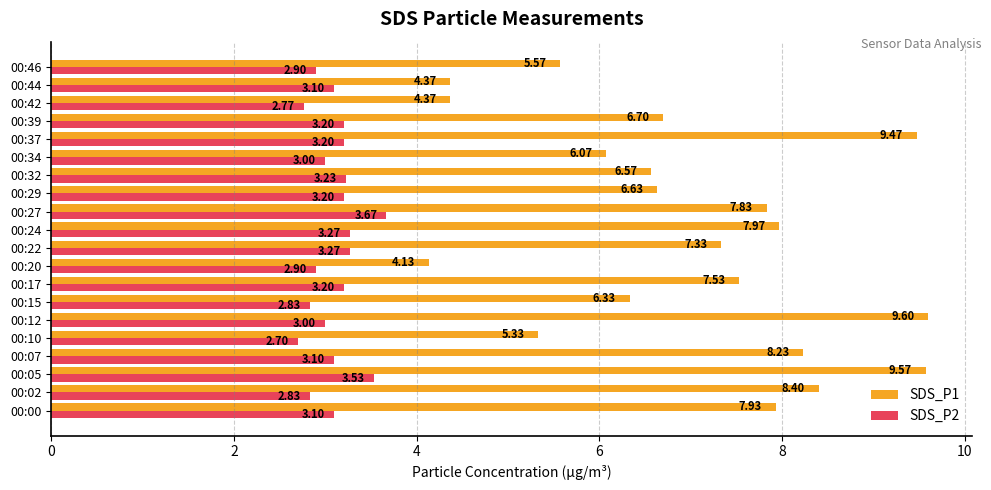

Rank the series by their maximum value, from highest to lowest.

SDS_P1, SDS_P2